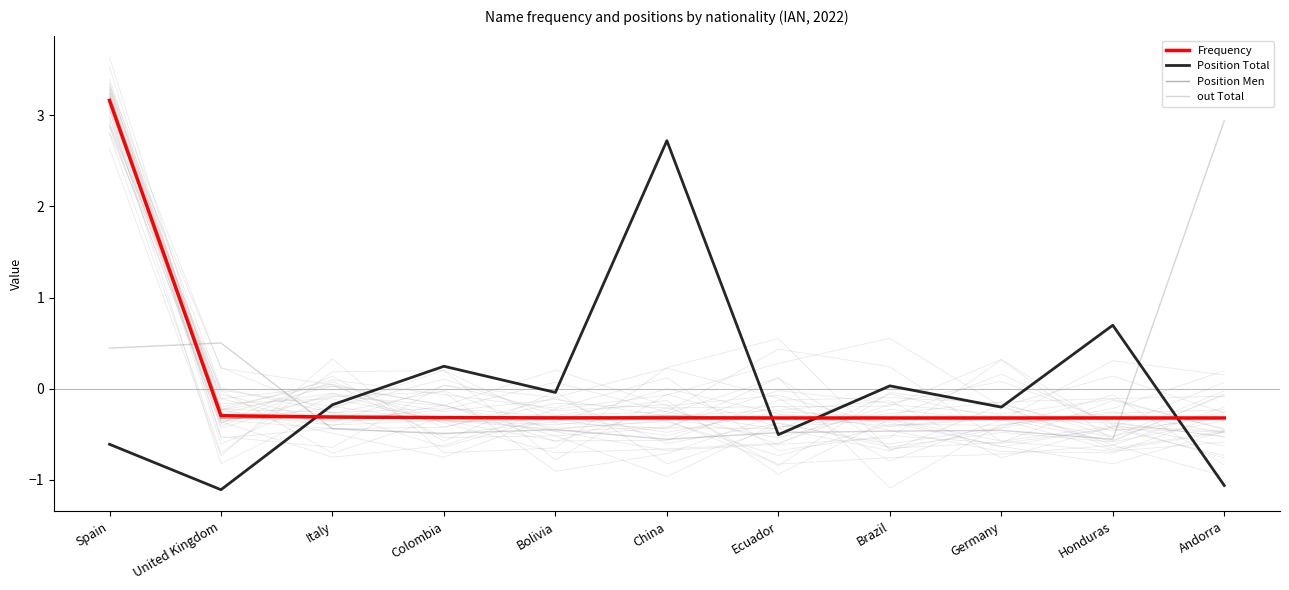

What position from the right is Ecuador?

5